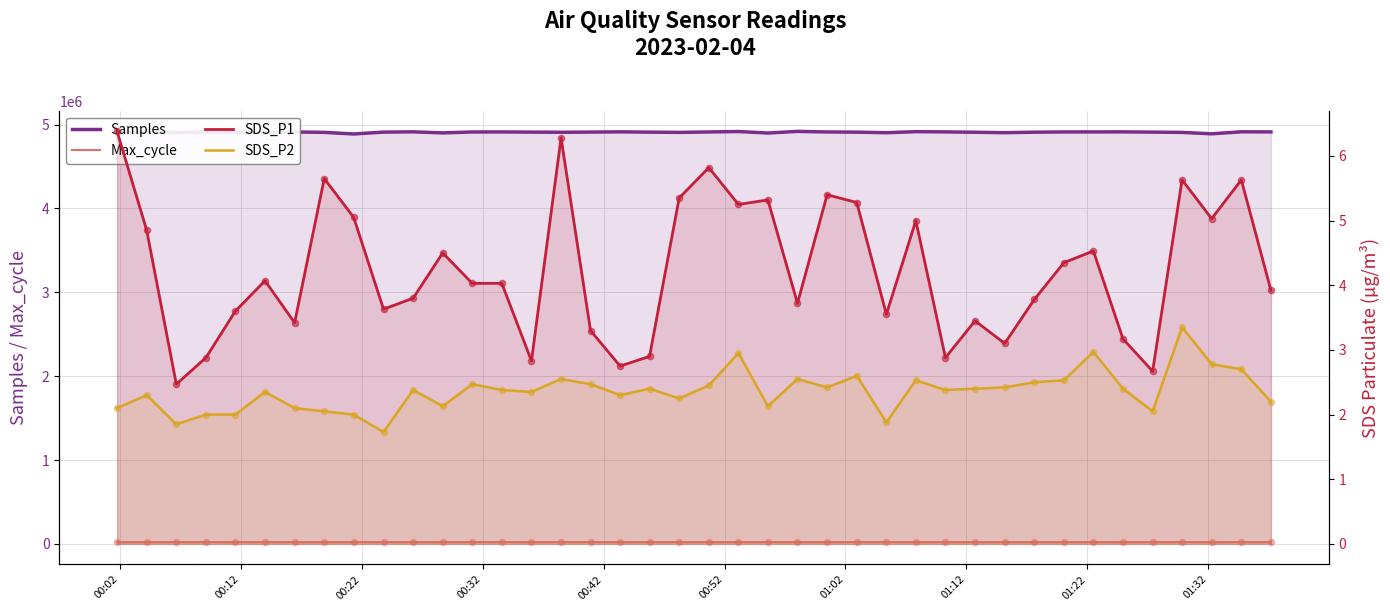

Which series contains the highest Y value?

Samples